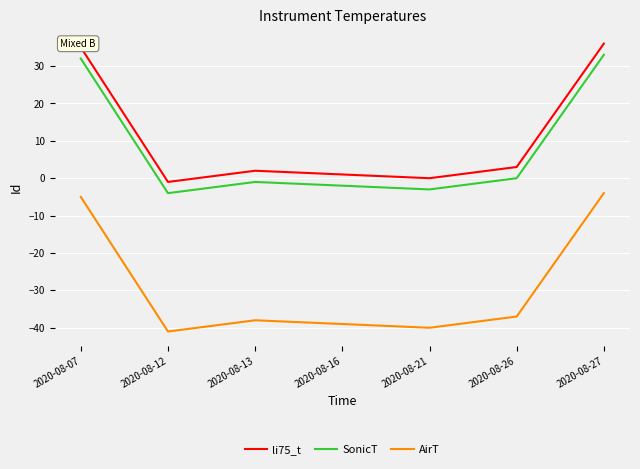

True or false: li75_t and SonicT cross at least once.

False